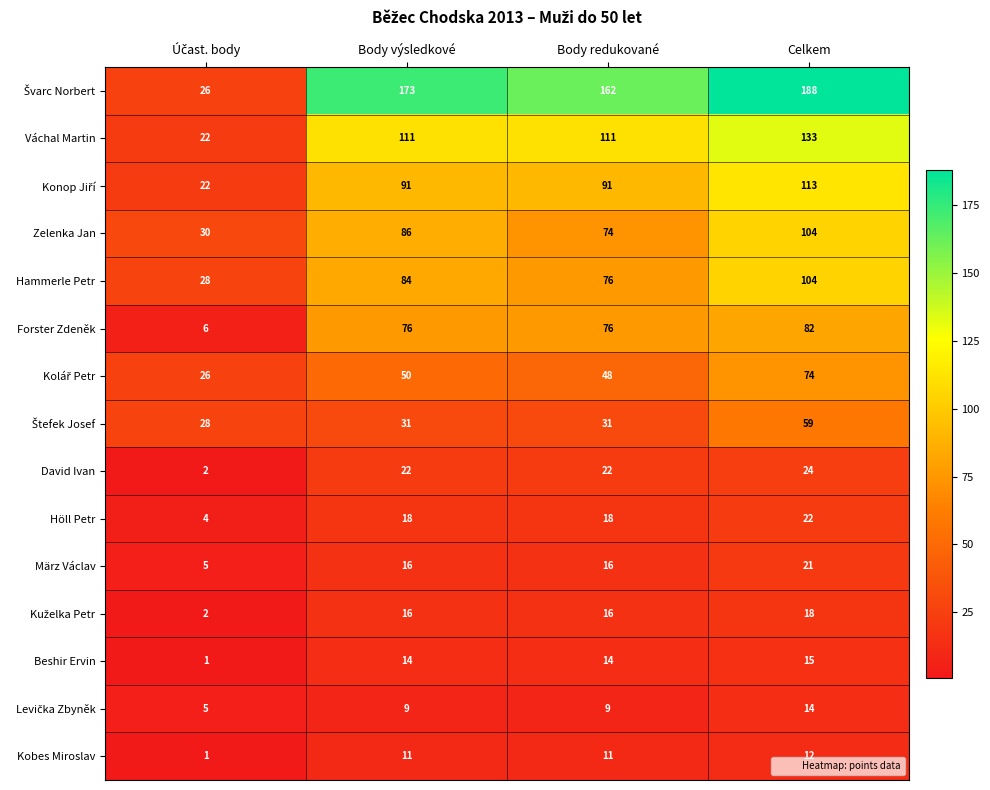

What is the approximate value of Zelenka Jan at Celkem, to the nearest 10?

100